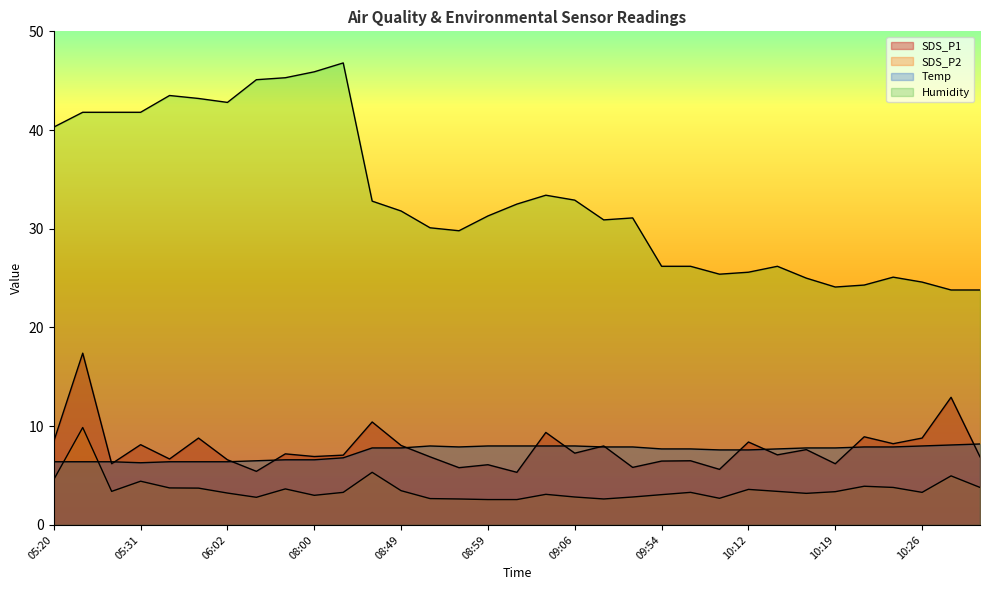

Between 09:04 and 07:43, which is larger?

09:04